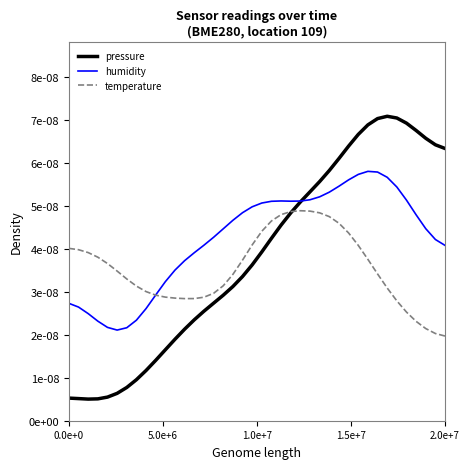

What is the label of the 21st point from the right?

19